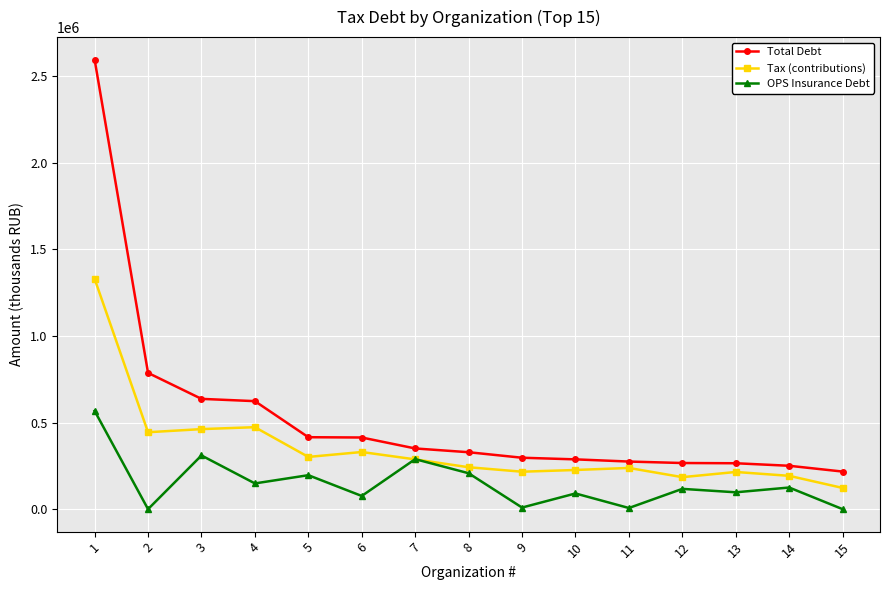

Rank the series by their average value, from highest to lowest.

Total Debt, Tax (contributions), OPS Insurance Debt